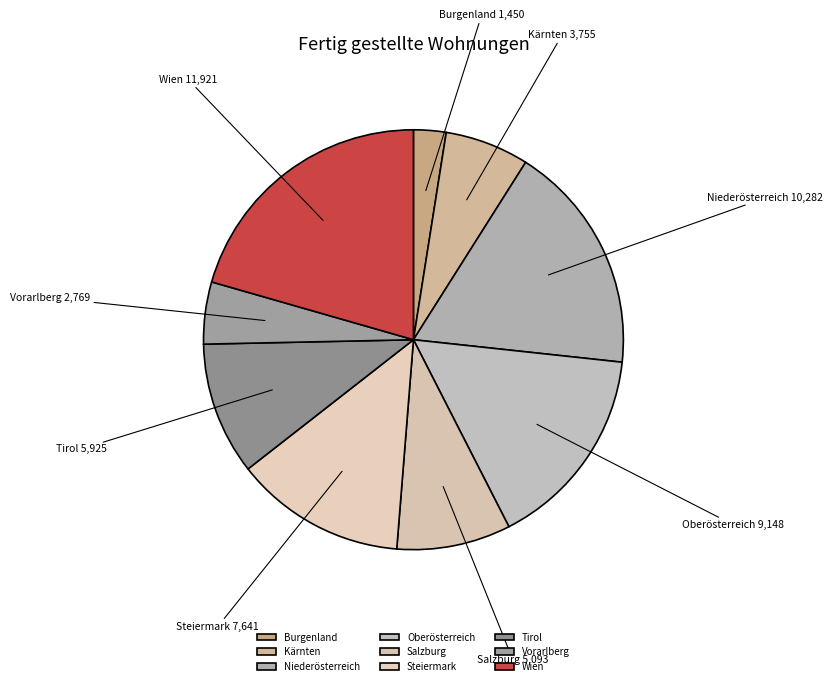

Rank the categories by value from lowest to highest.

Burgenland, Vorarlberg, Kärnten, Salzburg, Tirol, Steiermark, Oberösterreich, Niederösterreich, Wien